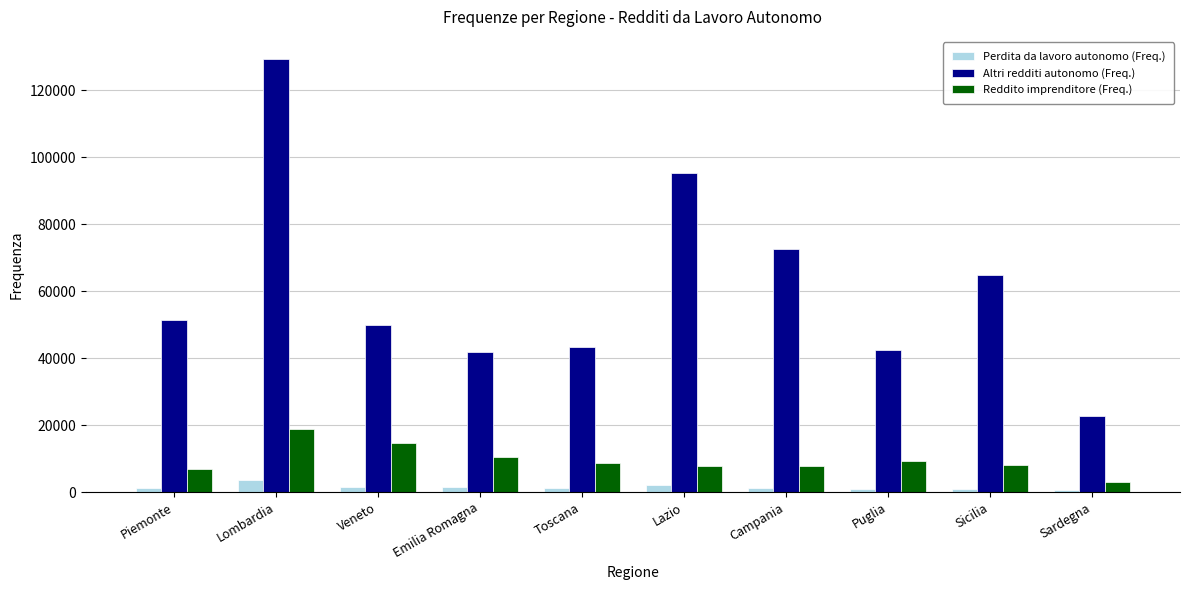

Is the value of Reddito imprenditore (Freq.) at Piemonte greater than the value of Perdita da lavoro autonomo (Freq.) at Lombardia?

Yes